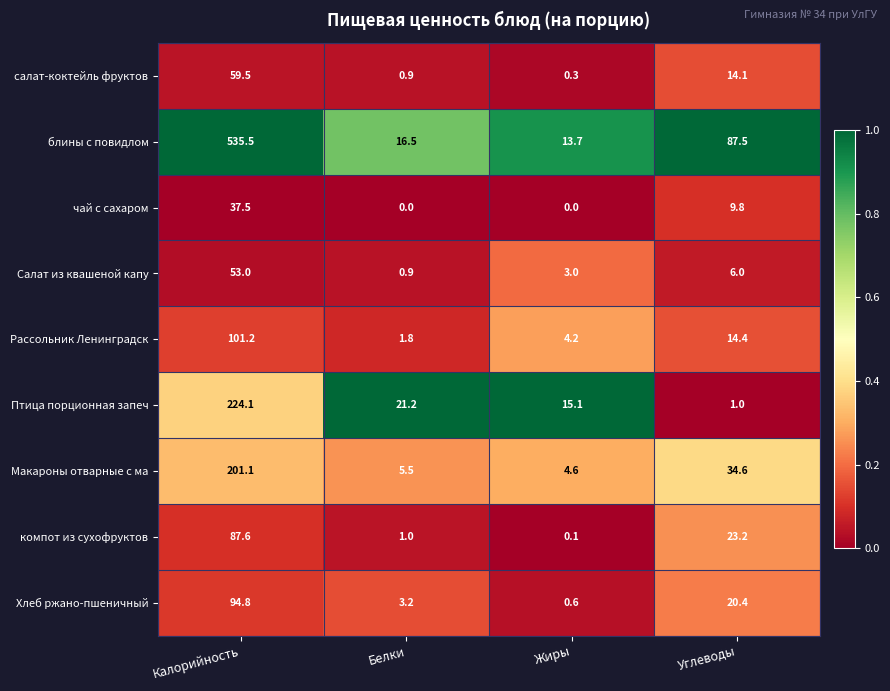

The value of компот из сухофруктов at Белки is 0.7. True or false?

False